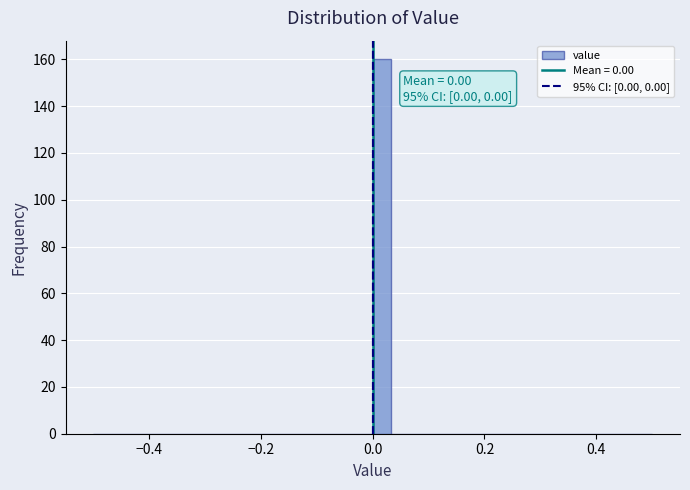

Read against the x-axis, roughly where is the centre of the tallest bar?

0.02